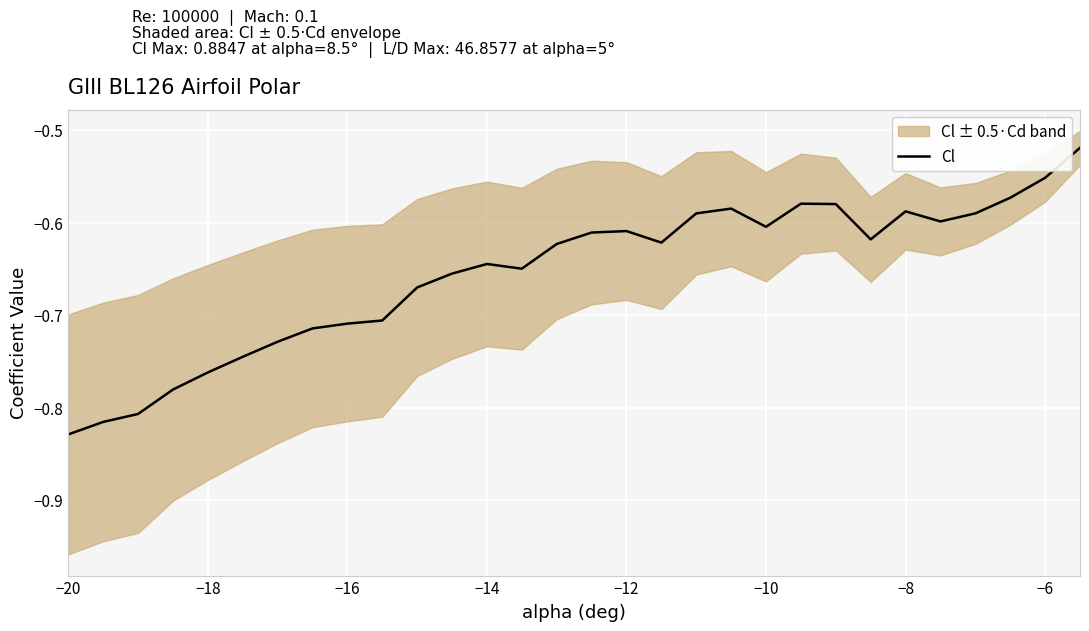

What is the value of the 12th point from the left?

-0.7